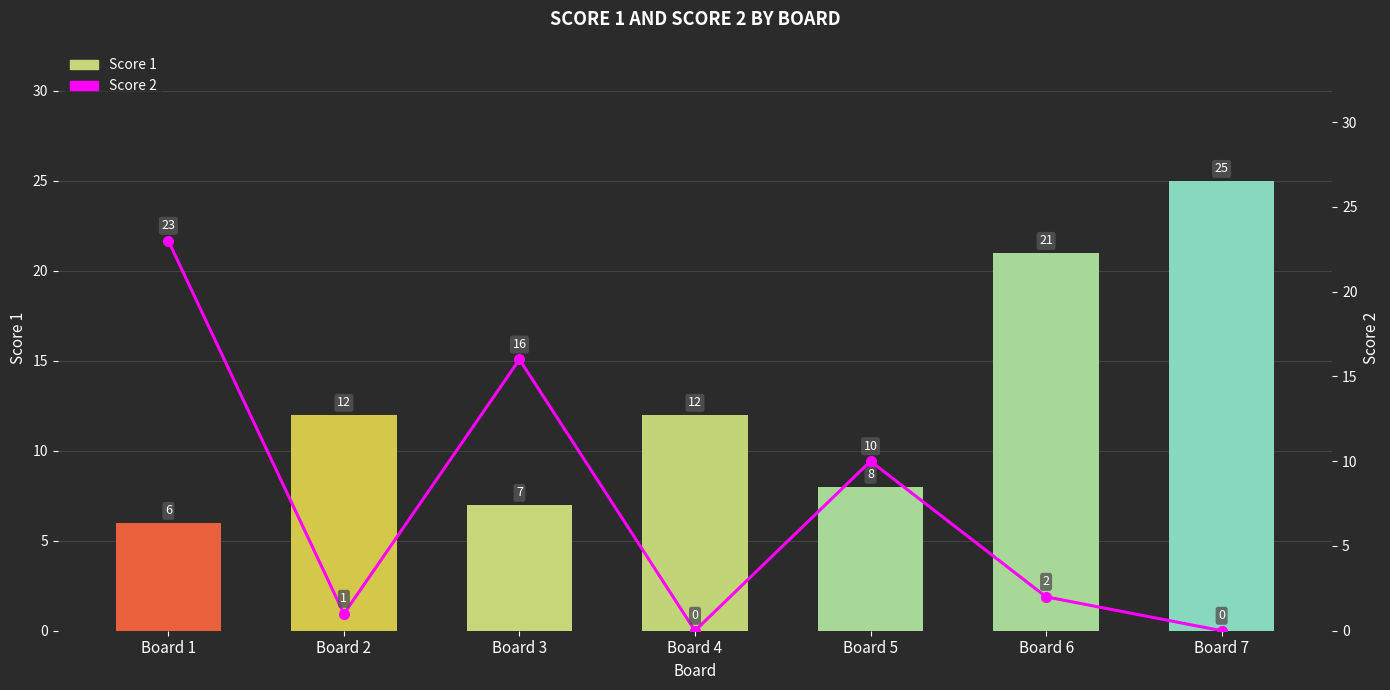

Which series has the widest spread of values?

Score 2